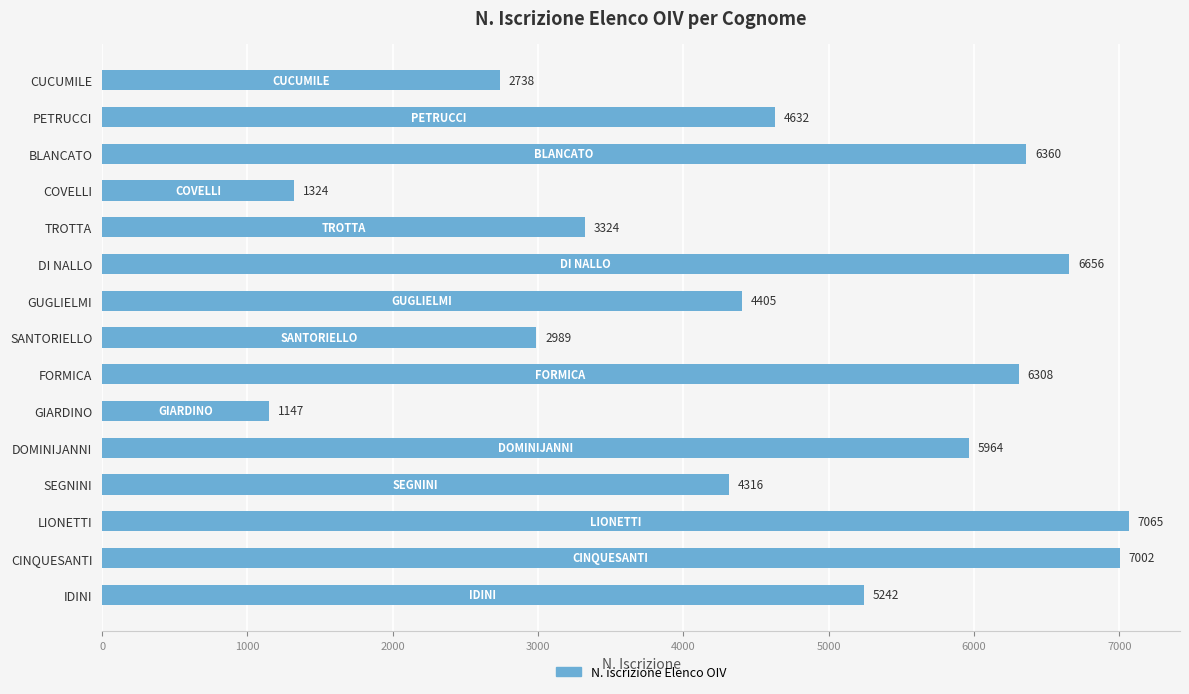

The value at GUGLIELMI is 4405. True or false?

True